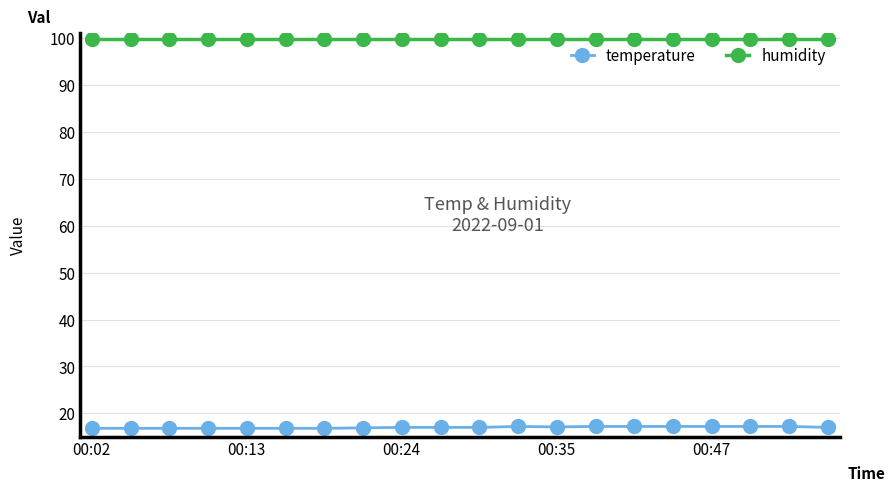

What is the difference between the maximum and minimum values in the temperature series?

0.4